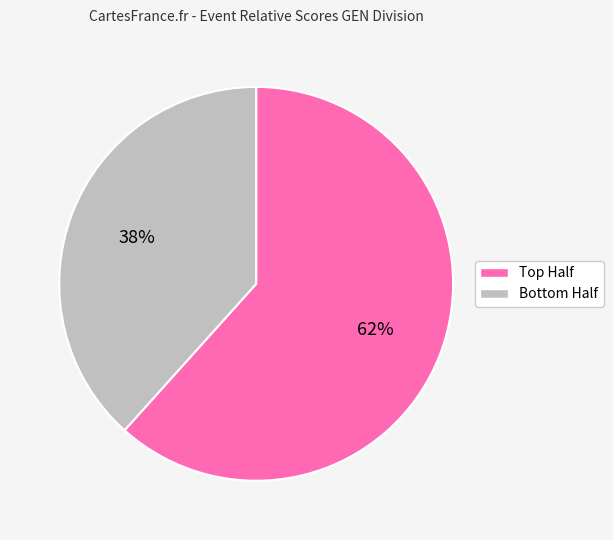

How many slices are in this pie chart?

2